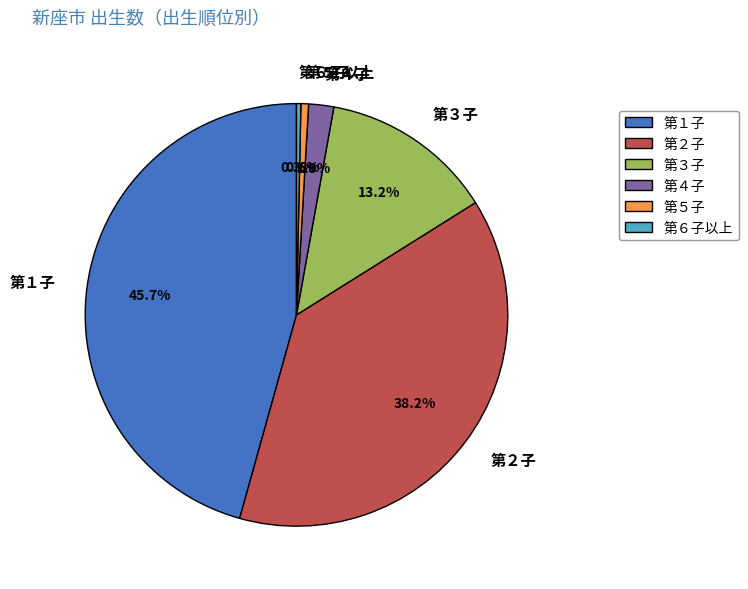

To the nearest percent, what is the combined percentage of 第３子 and 第５子?

14%